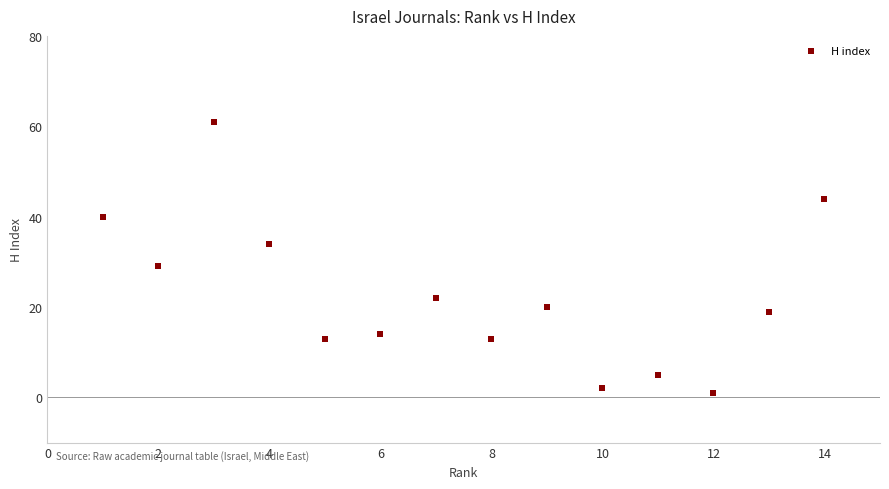

What Y value in the scatter plot is closest to 31?

29